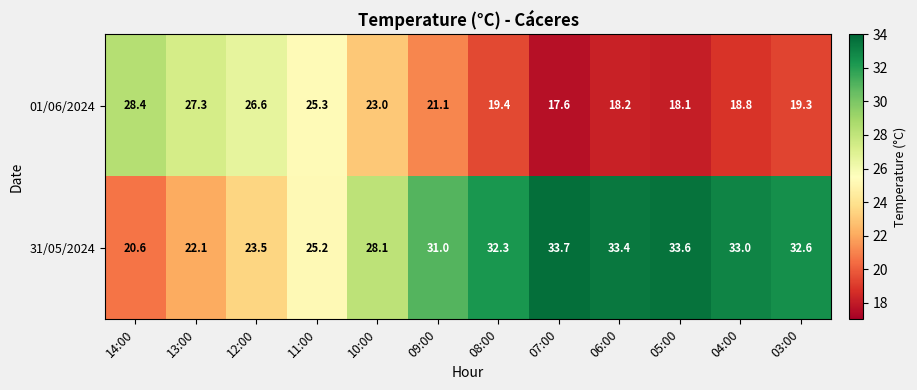

Reading right to left, extract all data points from this chart.

01/06/2024: 03:00=19.3	04:00=18.8	05:00=18.1	06:00=18.2	07:00=17.6	08:00=19.4	09:00=21.1	10:00=23.0	11:00=25.3	12:00=26.6	13:00=27.3	14:00=28.4
31/05/2024: 03:00=32.6	04:00=33.0	05:00=33.6	06:00=33.4	07:00=33.7	08:00=32.3	09:00=31.0	10:00=28.1	11:00=25.2	12:00=23.5	13:00=22.1	14:00=20.6